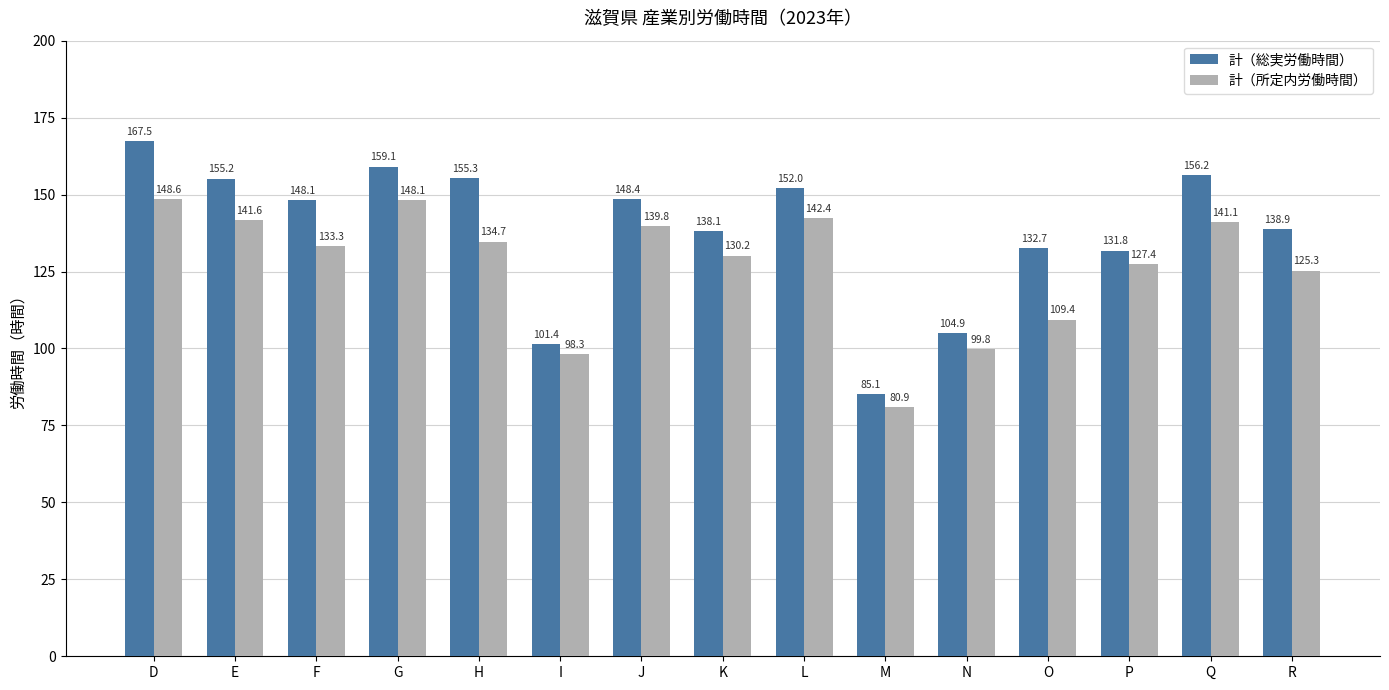

What is the value of the 計（所定内労働時間） bar at the 14th from the left?

141.1